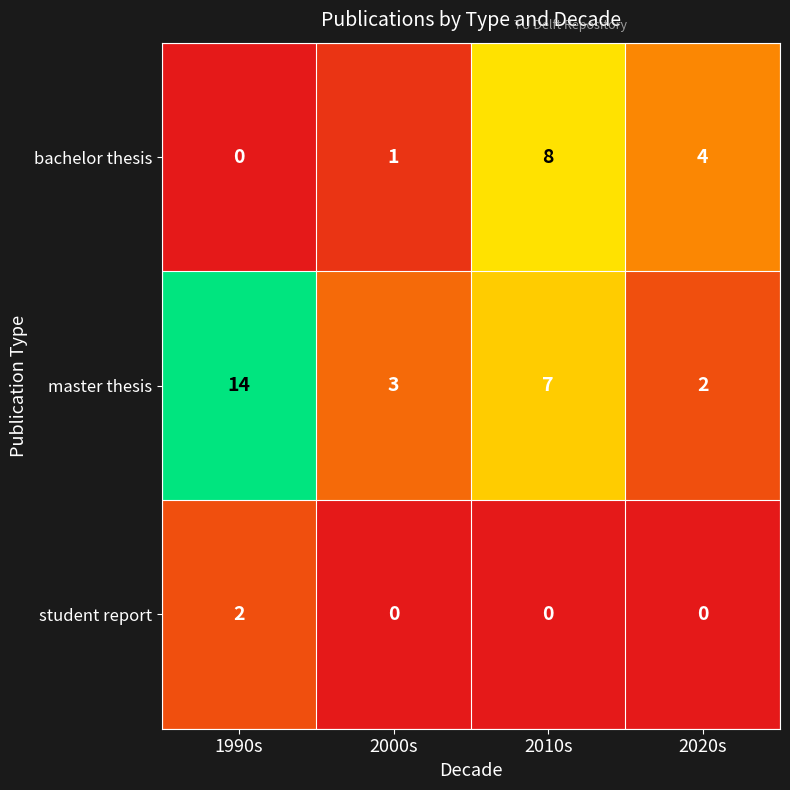

What is the difference between the maximum and minimum values in the master thesis series?

12